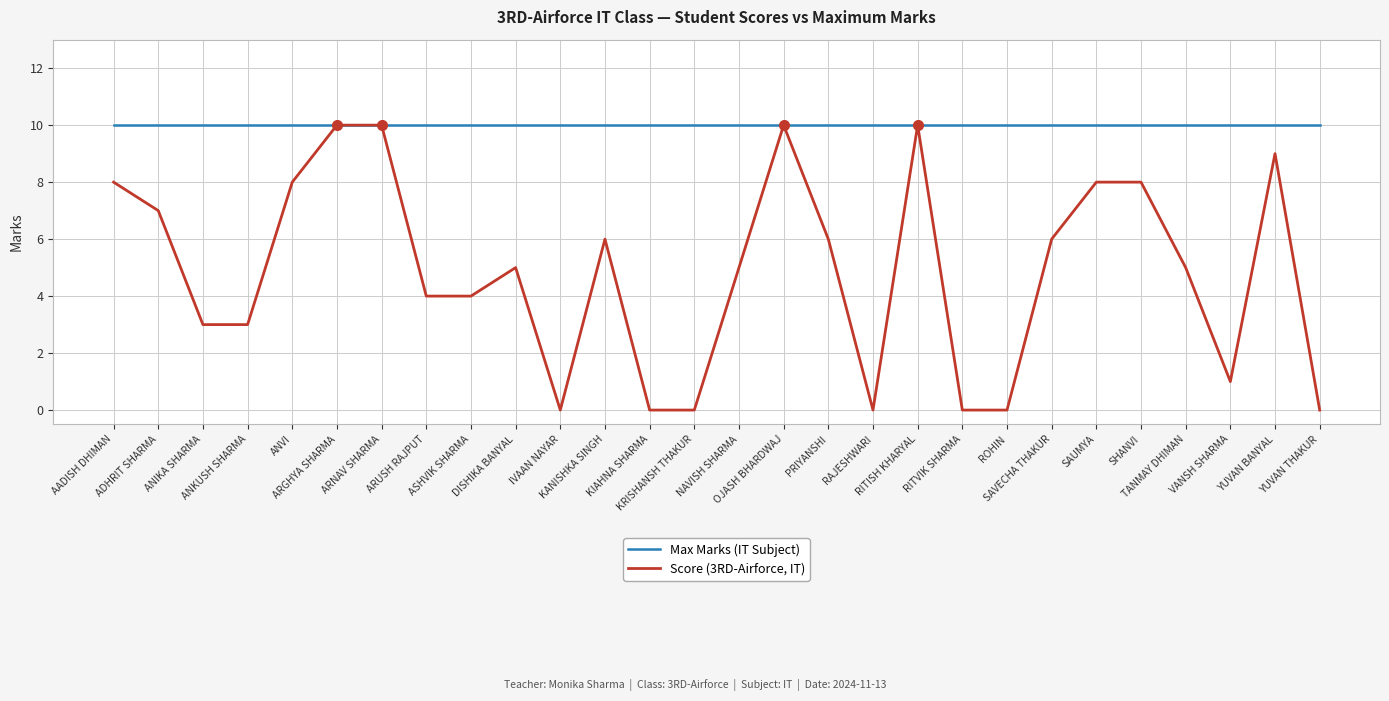

What is the sum of the Max Marks (IT Subject) values at ADHRIT SHARMA and KRISHANSH THAKUR?

20